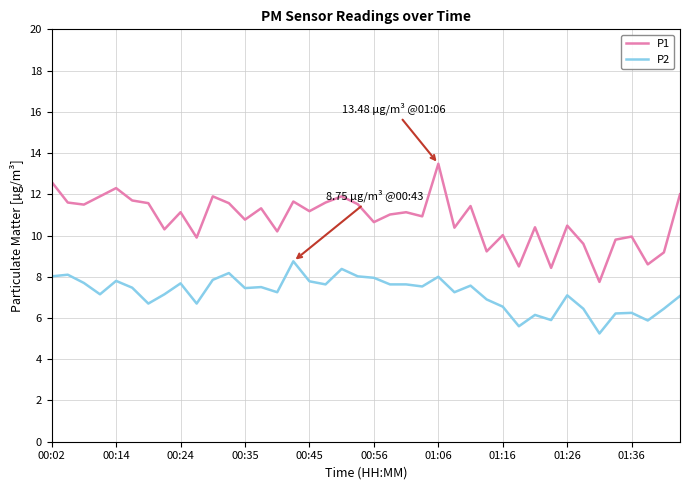

What is the difference between the maximum and minimum values in the P2 series?

3.5